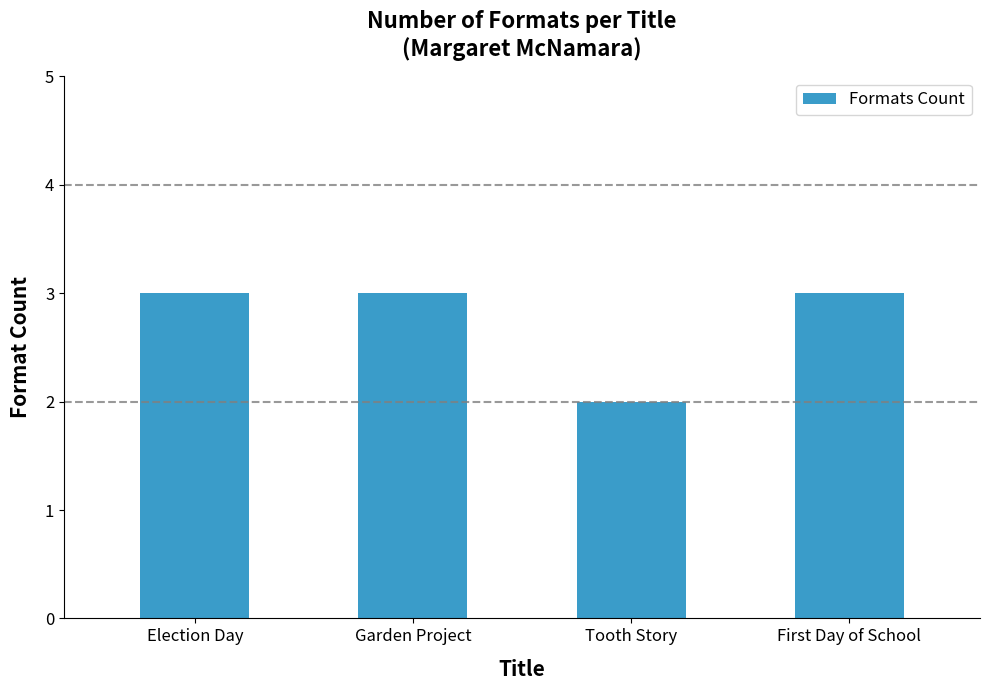

What is the change in value from Tooth Story to First Day of School?

+1